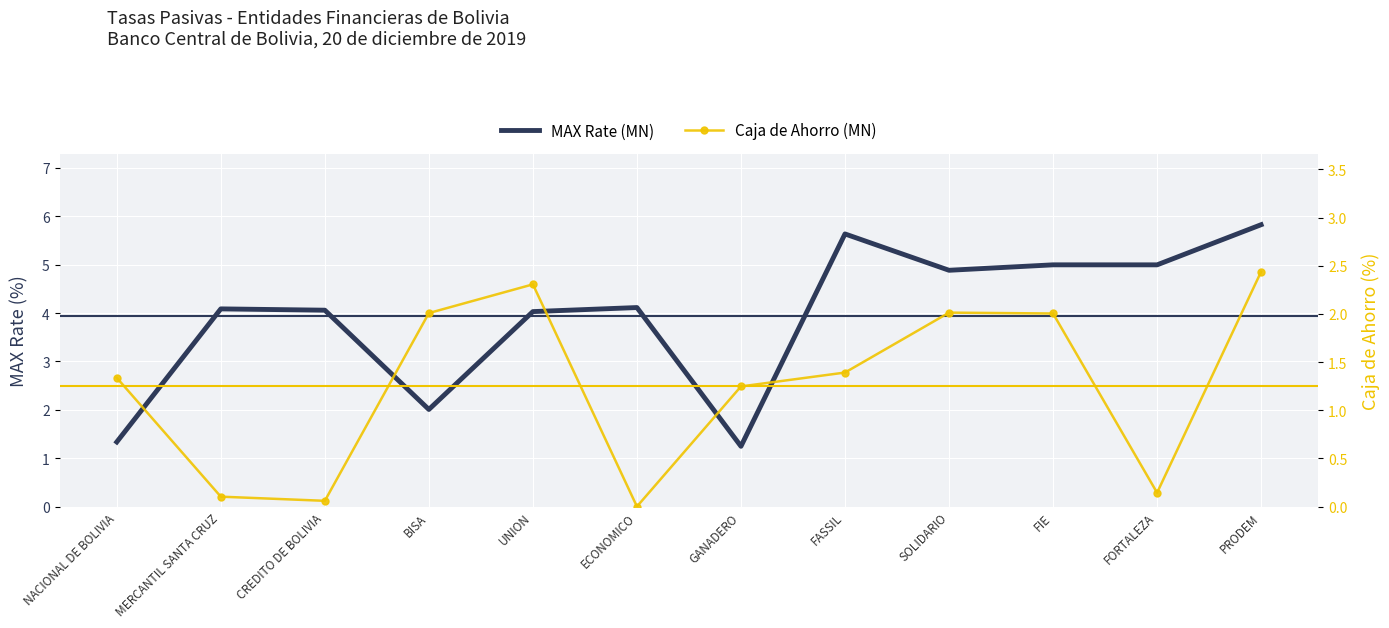

The value of MAX Rate (MN) at FASSIL is 5.6. True or false?

True